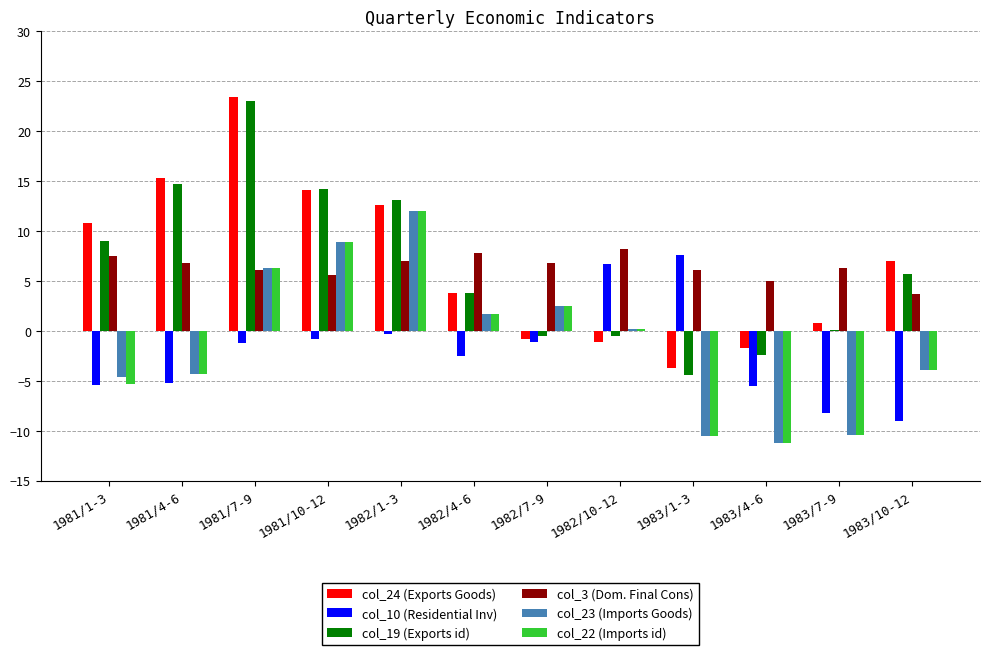

At which label does col_19 (Exports id) reach its peak?

1981/7-9